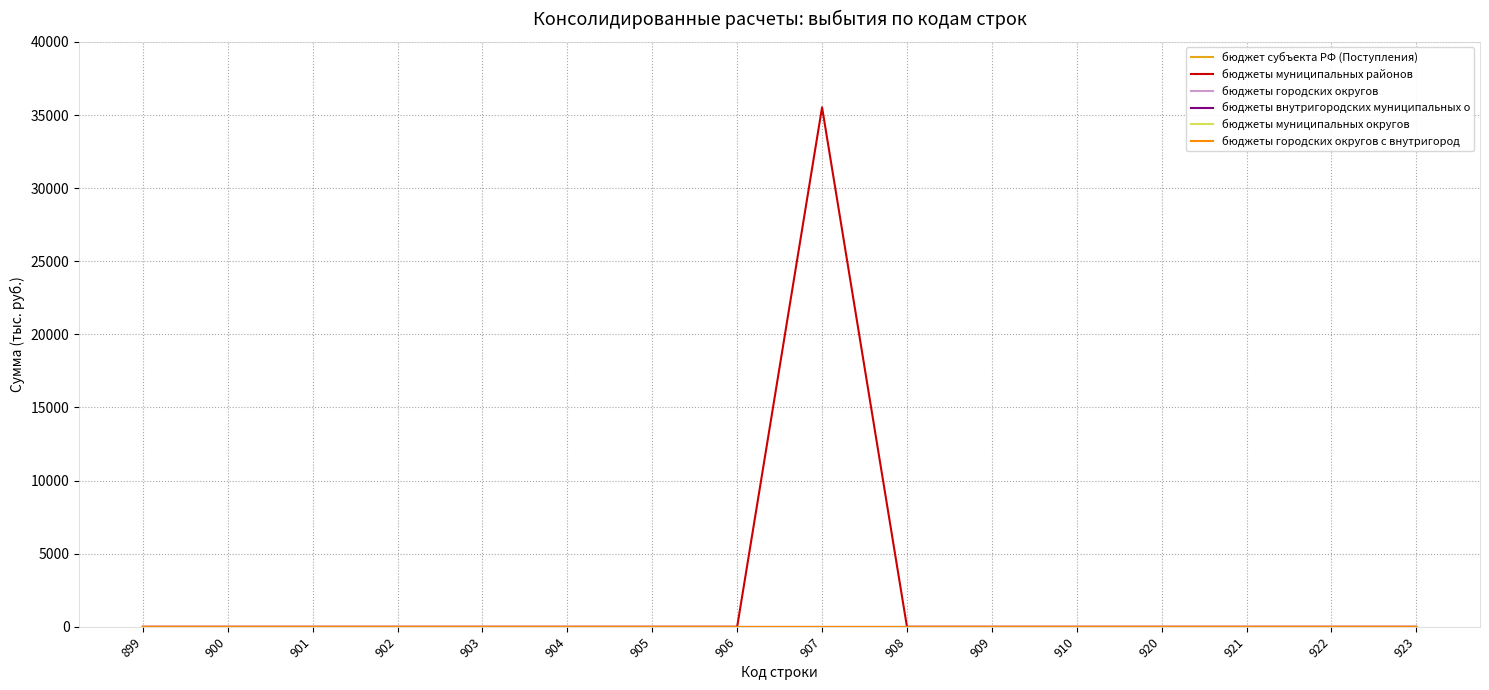

Which series has the largest range (max minus min)?

бюджеты муниципальных районов